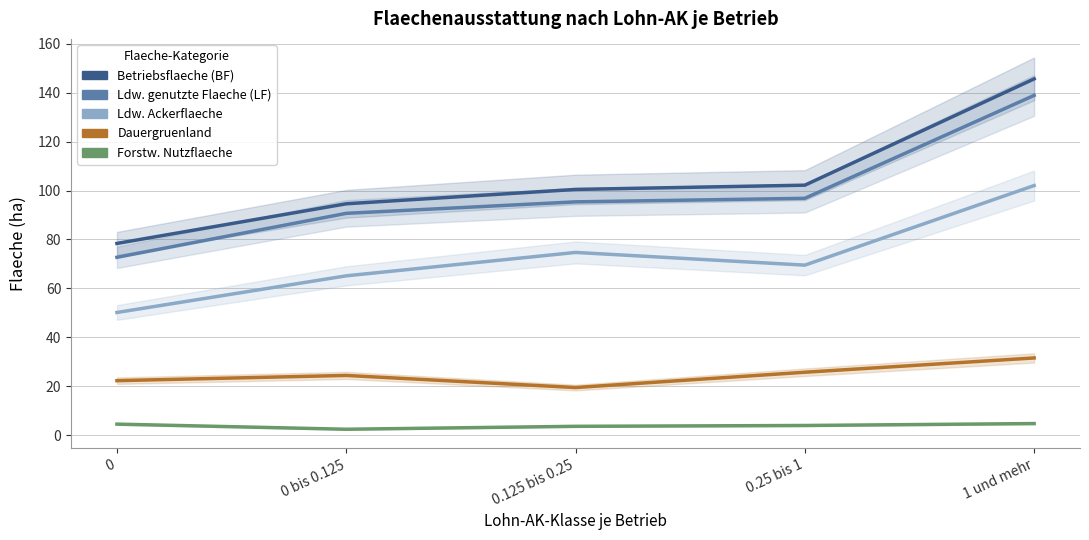

Does the chart display data point markers on the line(s)?

No